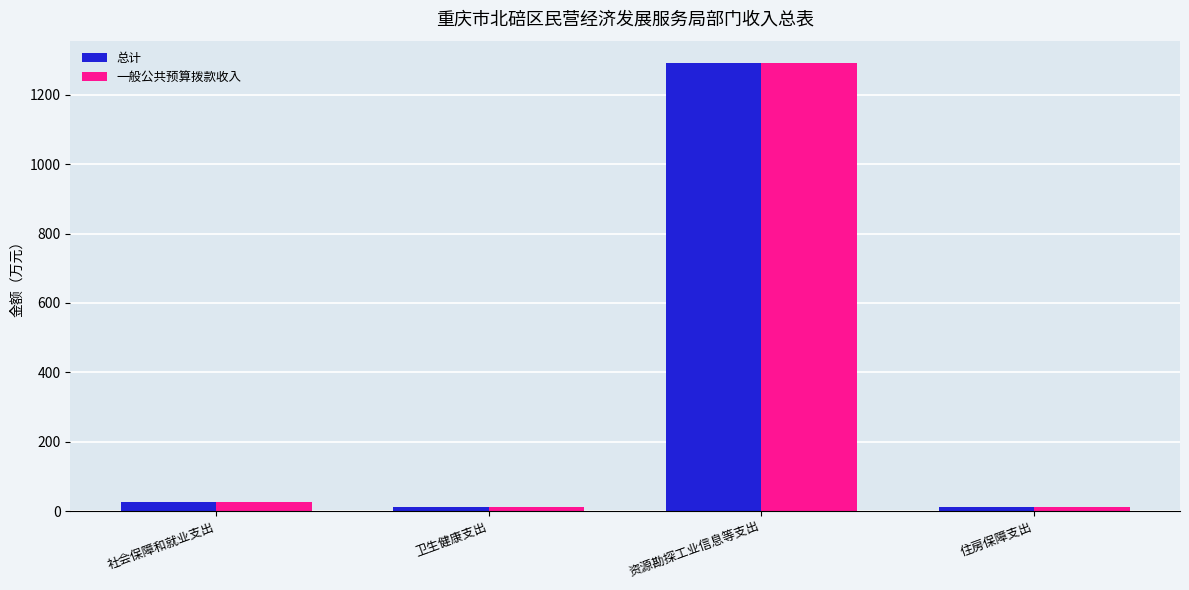

At which category is the sum across all series the highest?

资源勘探工业信息等支出